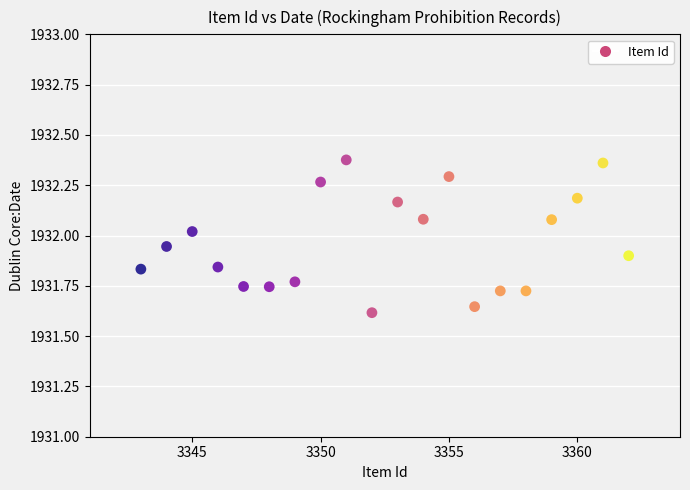

What is the range of X values (max minus min)?

19.0